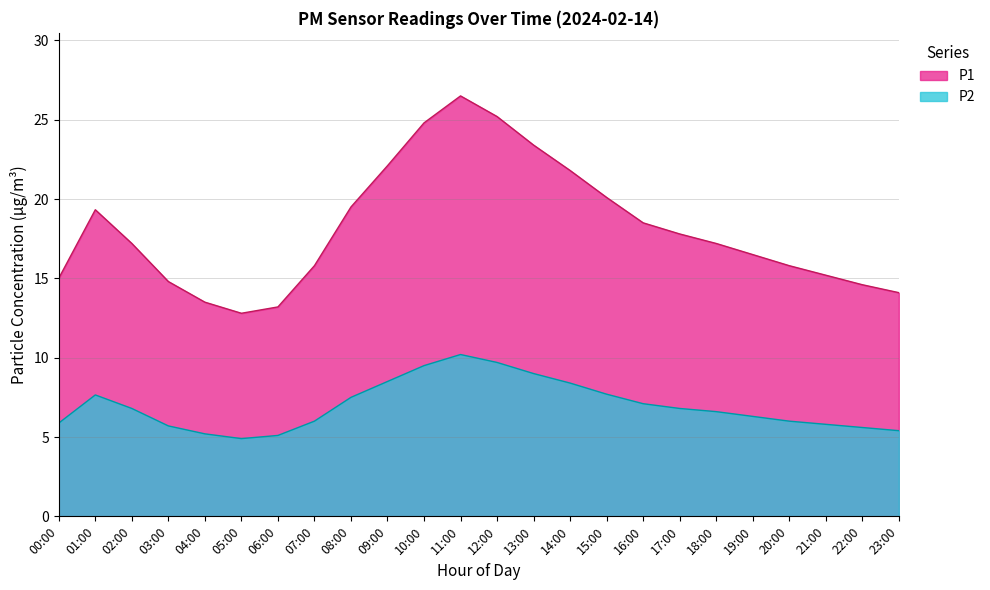

The value of P2 at 15:00 is 10.4. True or false?

False